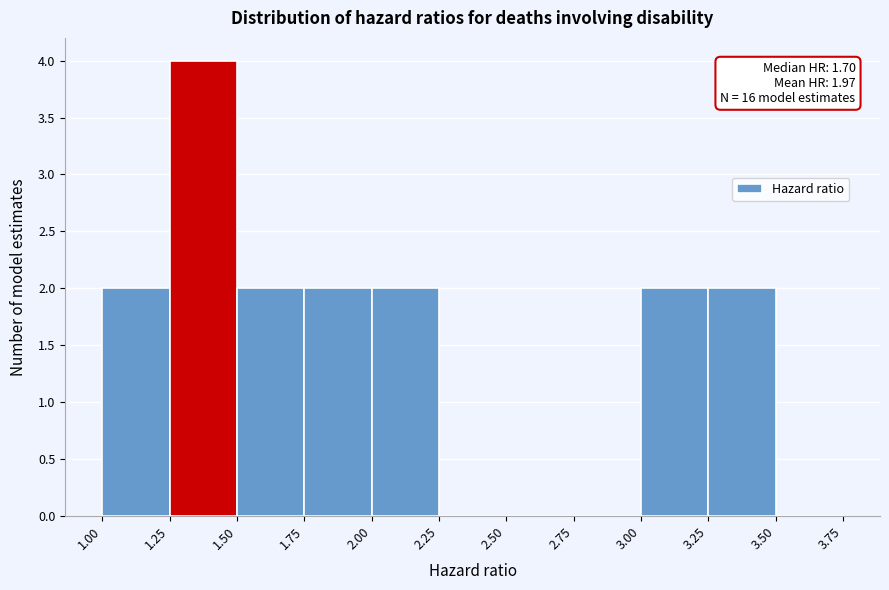

Over which range of the x-axis is the bar tallest?

1.25 to 1.50